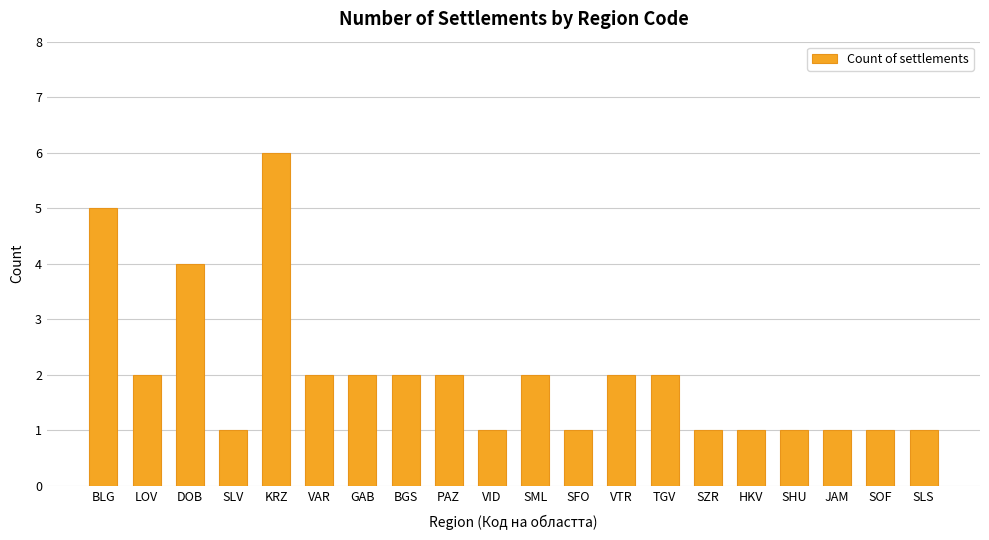

What is the average value?

2